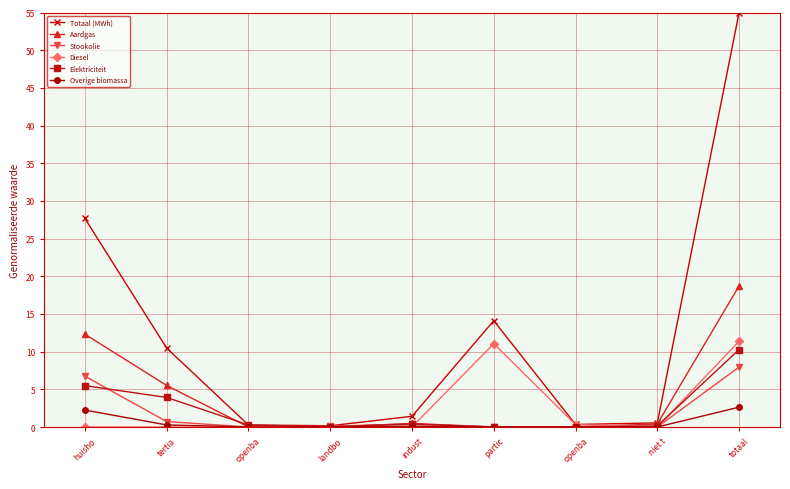

Reading right to left, what are all the values shown in this chart?

Totaal (MWh): 55.0	0.5	0.3	14.1	1.4	0.2	0.3	10.5	27.7
Aardgas: 18.7	0.4	0.0	0.0	0.5	0.0	0.0	5.5	12.3
Stookolie: 8.0	0.0	0.0	0.0	0.4	0.1	0.0	0.7	6.7
Diesel: 11.4	0.0	0.3	11.1	0.0	0.0	0.0	0.0	0.0
Elektriciteit: 10.3	0.1	0.0	0.0	0.4	0.0	0.3	3.9	5.5
Overige biomassa: 2.6	0.0	0.0	0.0	0.1	0.0	0.0	0.3	2.3